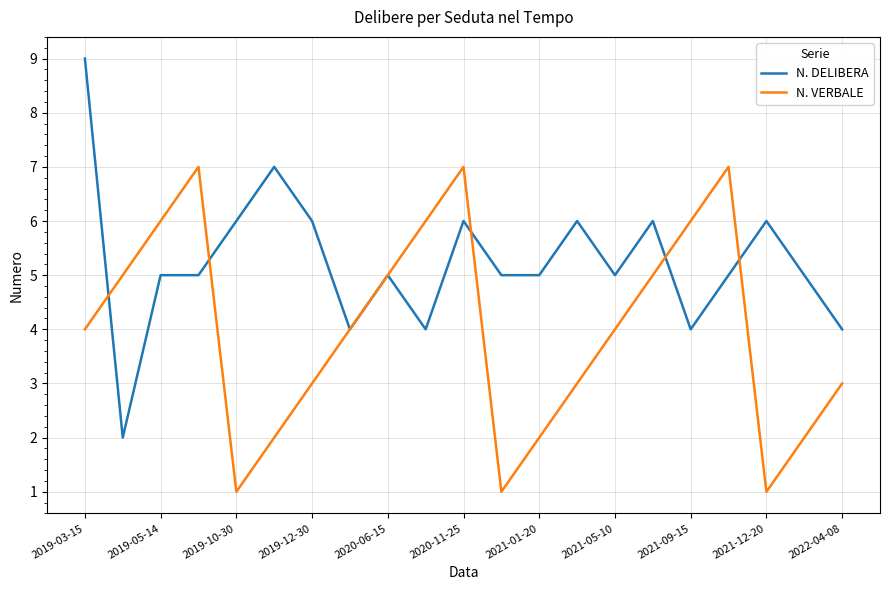

Rank the series by their maximum value, from highest to lowest.

N. DELIBERA, N. VERBALE